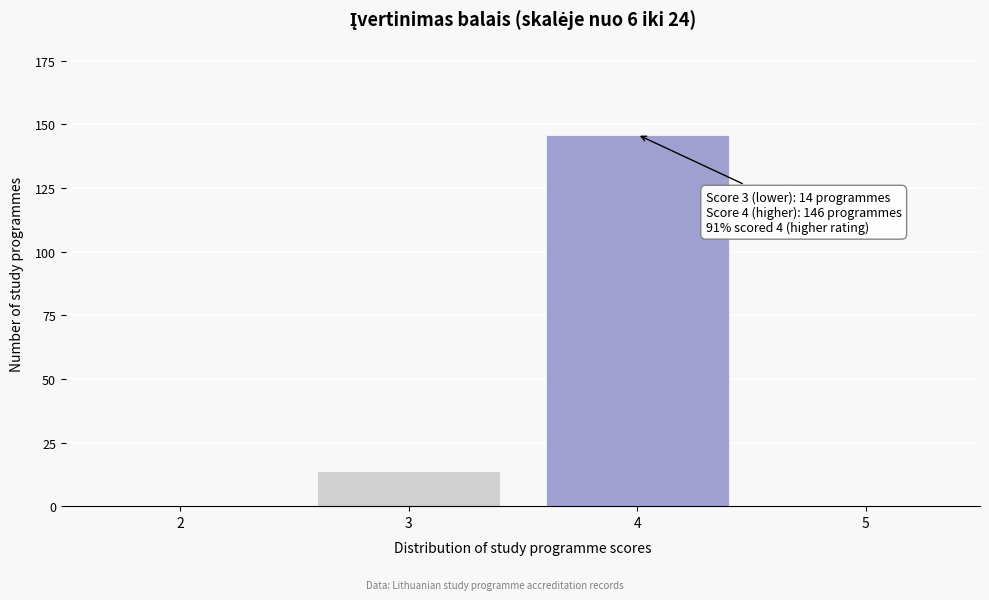

Reading left to right, transcribe all the data shown in this chart.

2=0	3=14	4=146	5=0